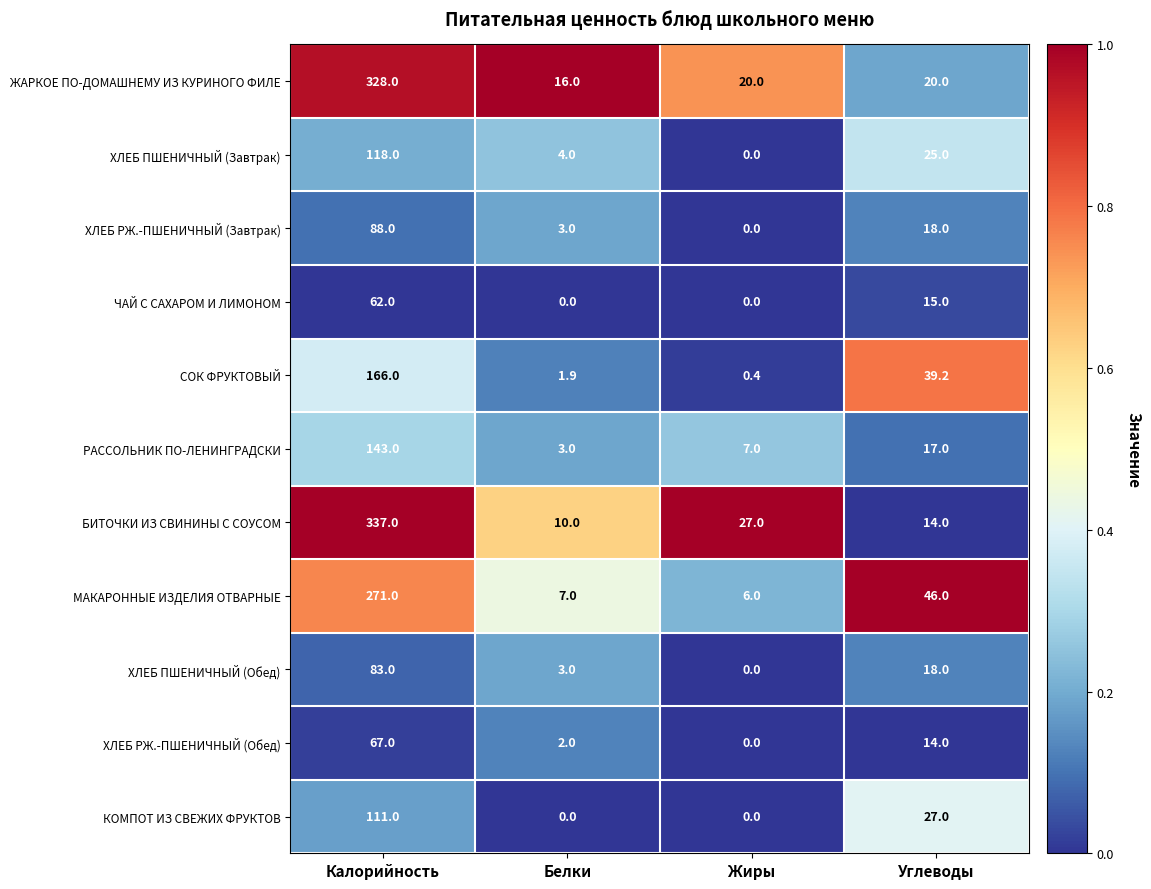

Which category has the highest value in the ХЛЕБ ПШЕНИЧНЫЙ (Обед) series?

Калорийность